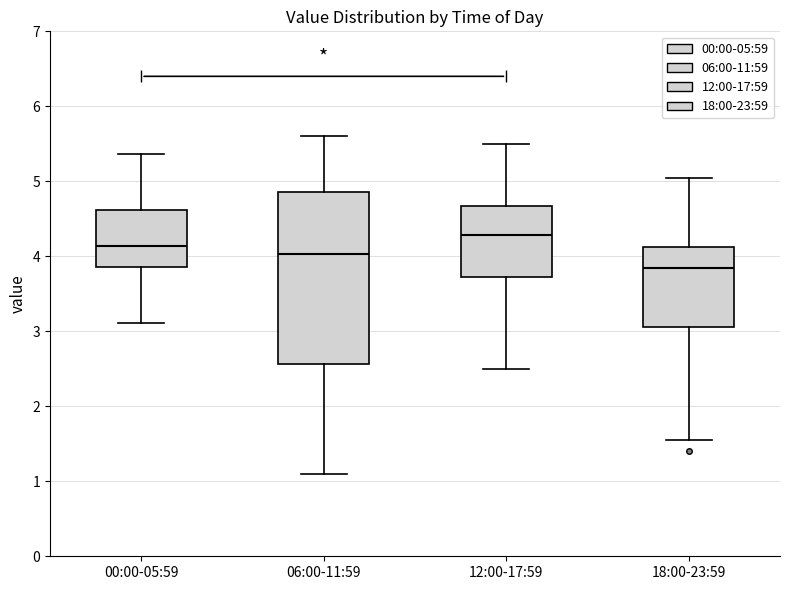

Reading left to right, transcribe this box plot: for each box, give where its median line is, the range the box spans, and where its two whiskers end, as read against the y-axis. The values are not printed on the chart, so give them approximately, as read against the axis.

00:00-05:59: median 4.1, box 3.9 to 4.6, whiskers 3.1 to 5.4
06:00-11:59: median 4.0, box 2.6 to 4.9, whiskers 1.1 to 5.6
12:00-17:59: median 4.3, box 3.7 to 4.7, whiskers 2.5 to 5.5
18:00-23:59: median 3.9, box 3.1 to 4.1, whiskers 1.6 to 5.0